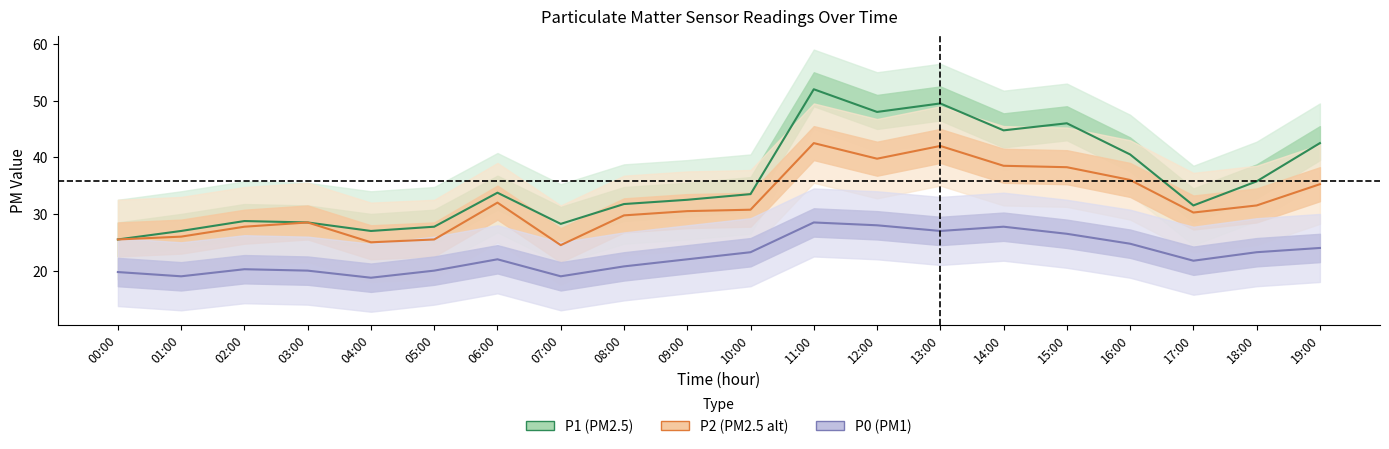

Which category has the lowest value across all series?

04:00